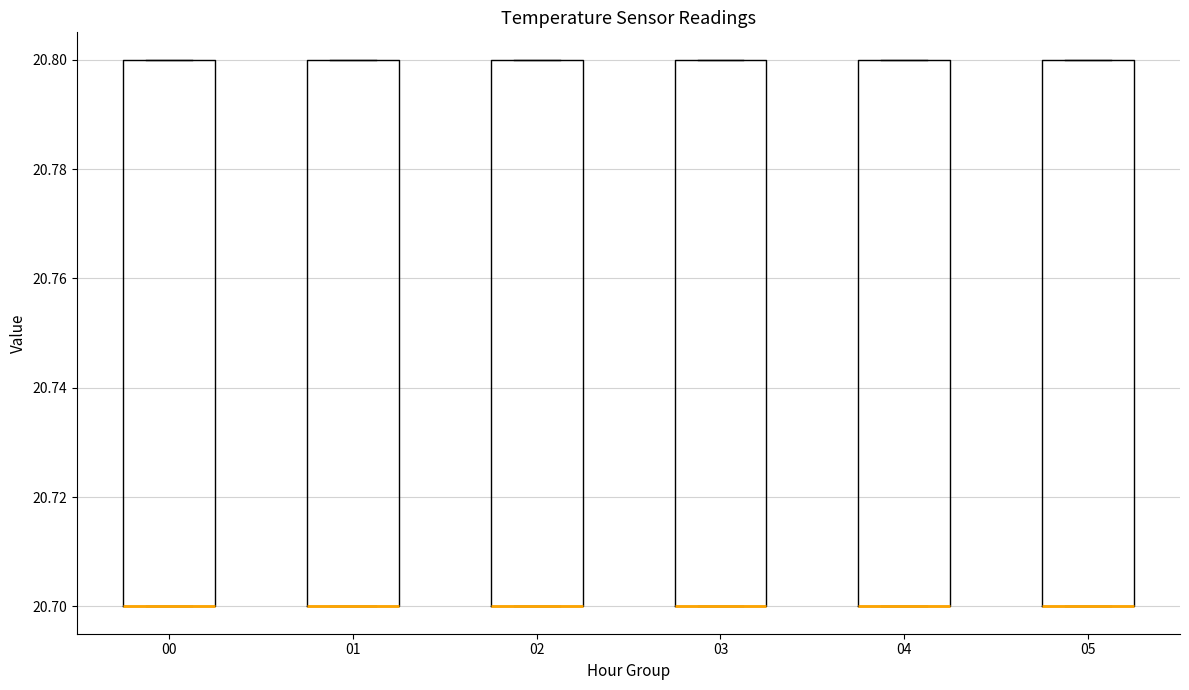

Reading left to right, read every box against the y-axis: the position of its median line, the range the box covers, and the ends of its whiskers. The values are not printed on the chart, so give them approximately, as read against the axis.

00: median 20.7 (drawn on the box's lower edge), box 20.7 to 20.8, whiskers 20.7 to 20.8
01: median 20.7 (drawn on the box's lower edge), box 20.7 to 20.8, whiskers 20.7 to 20.8
02: median 20.7 (drawn on the box's lower edge), box 20.7 to 20.8, whiskers 20.7 to 20.8
03: median 20.7 (drawn on the box's lower edge), box 20.7 to 20.8, whiskers 20.7 to 20.8
04: median 20.7 (drawn on the box's lower edge), box 20.7 to 20.8, whiskers 20.7 to 20.8
05: median 20.7 (drawn on the box's lower edge), box 20.7 to 20.8, whiskers 20.7 to 20.8